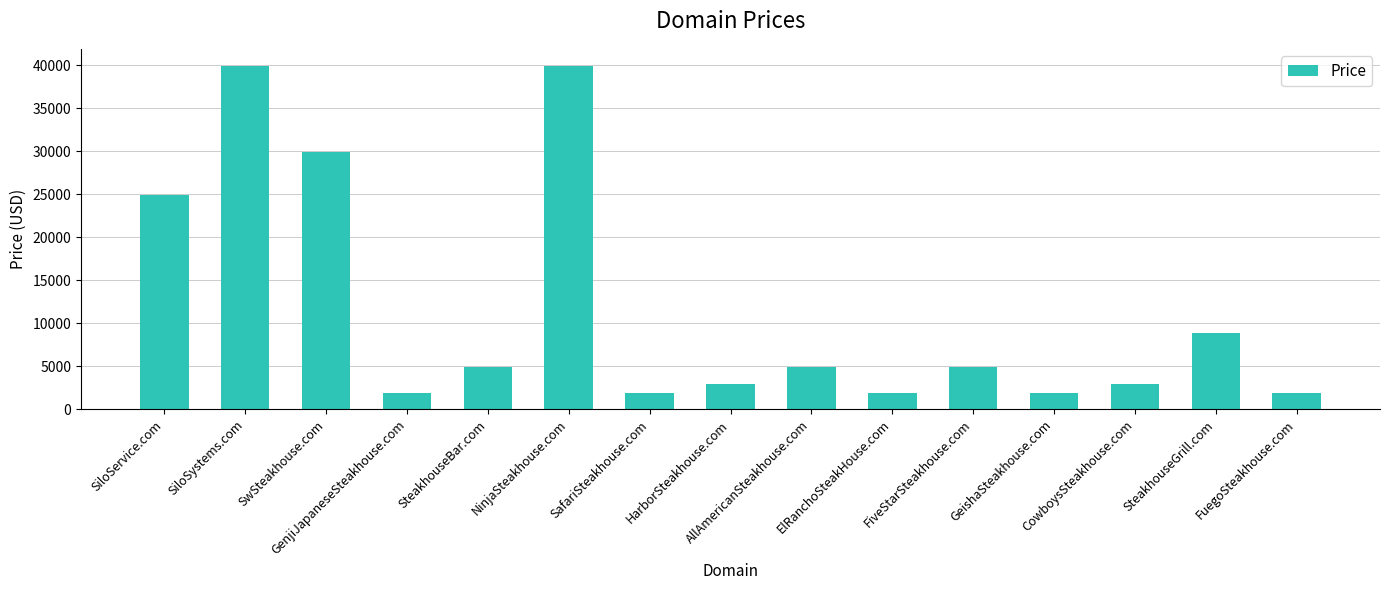

Is it true that the value at HarborSteakhouse.com is 2888?

True